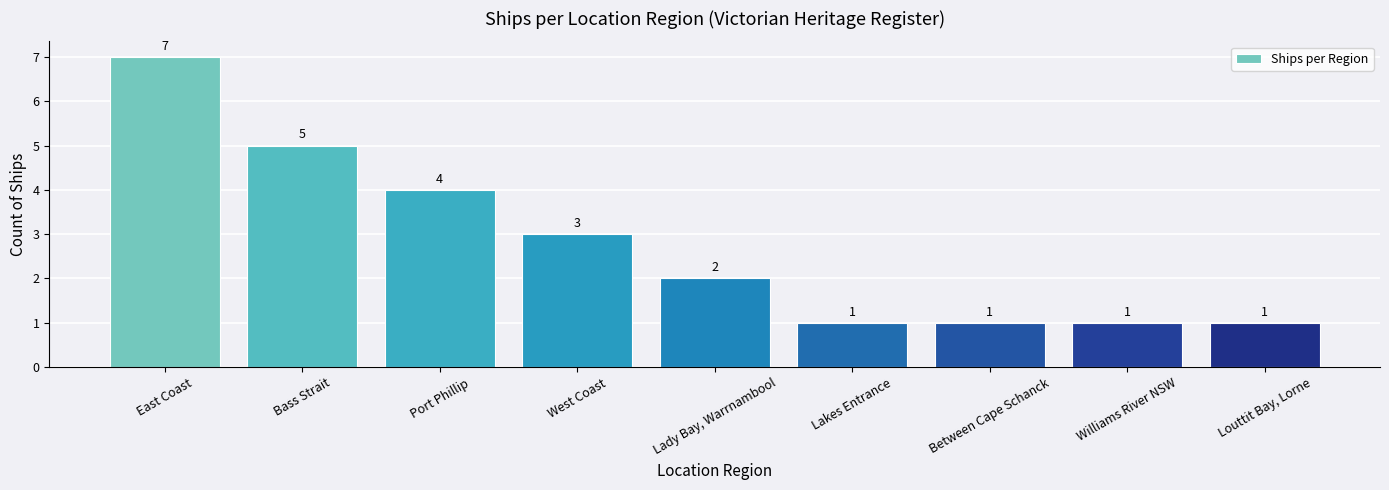

How many bars are there in total?

9